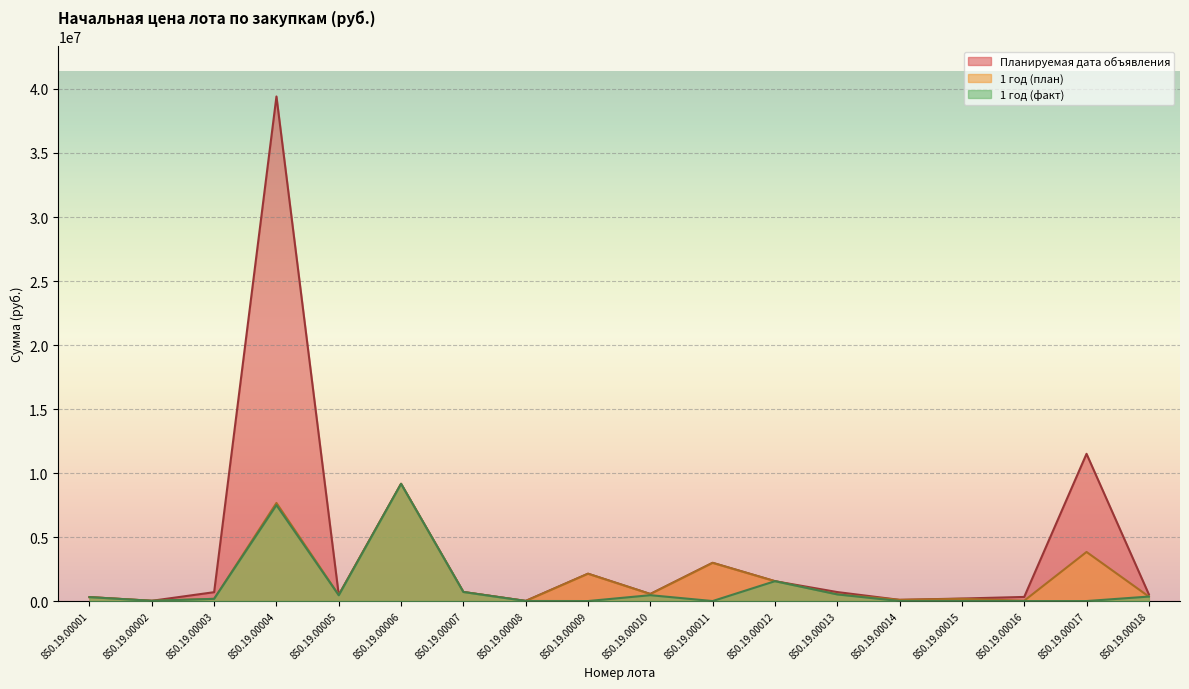

Which has a higher value, 850.19.00001 or 850.19.00009?

850.19.00009